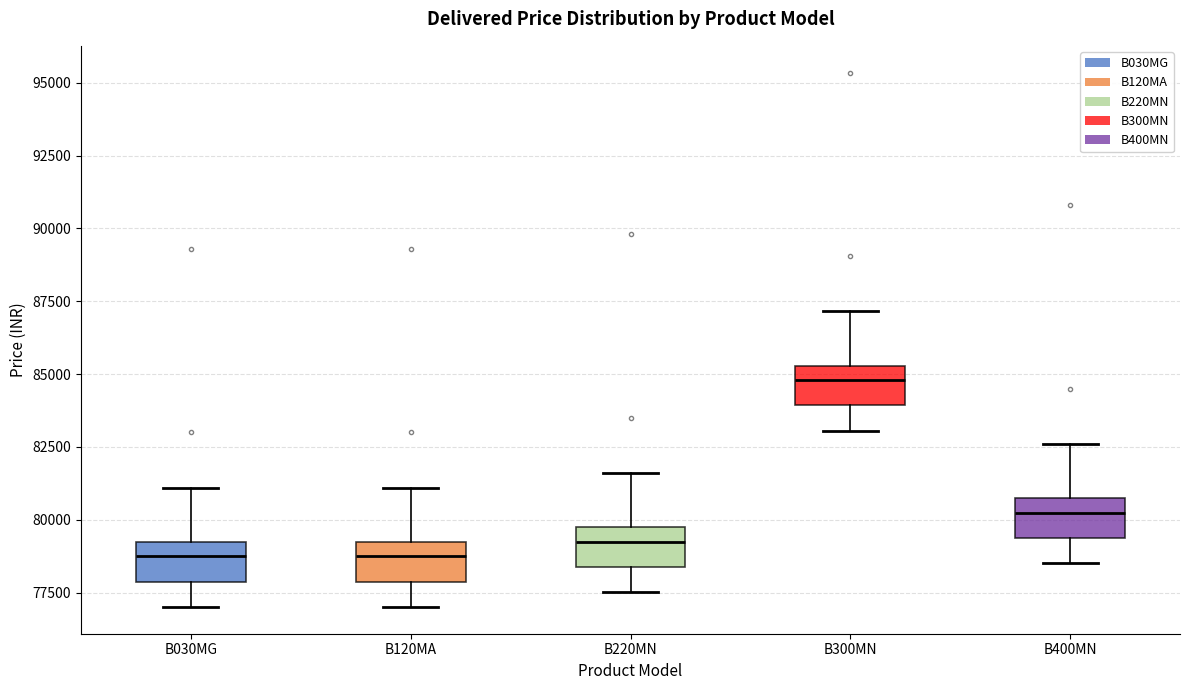

Reading left to right, read every box against the y-axis: the position of its median line, the range the box covers, and the ends of its whiskers. The values are not printed on the chart, so give them approximately, as read against the axis.

B030MG: median 78500, box 78000 to 79000, whiskers 77000 to 81000
B120MA: median 78500, box 78000 to 79000, whiskers 77000 to 81000
B220MN: median 79000, box 78500 to 79500, whiskers 77500 to 81500
B300MN: median 85000, box 84000 to 85500, whiskers 83000 to 87000
B400MN: median 80000, box 79500 to 80500, whiskers 78500 to 82500